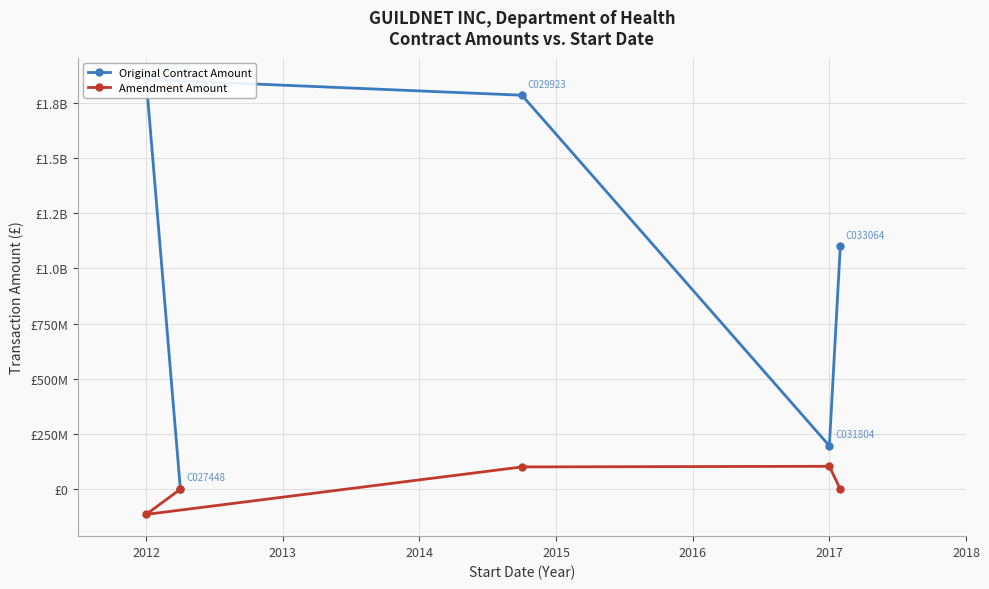

List the series in order of their overall mean, lowest first.

Amendment Amount, Original Contract Amount